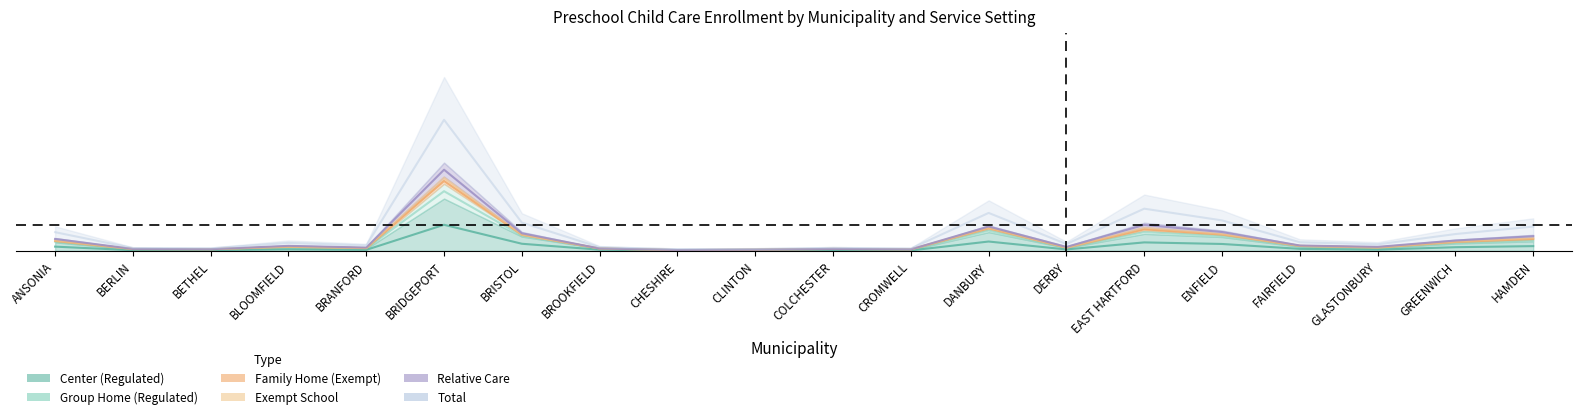

True or false: Relative Care and Group Home (Regulated) intersect in this chart.

False